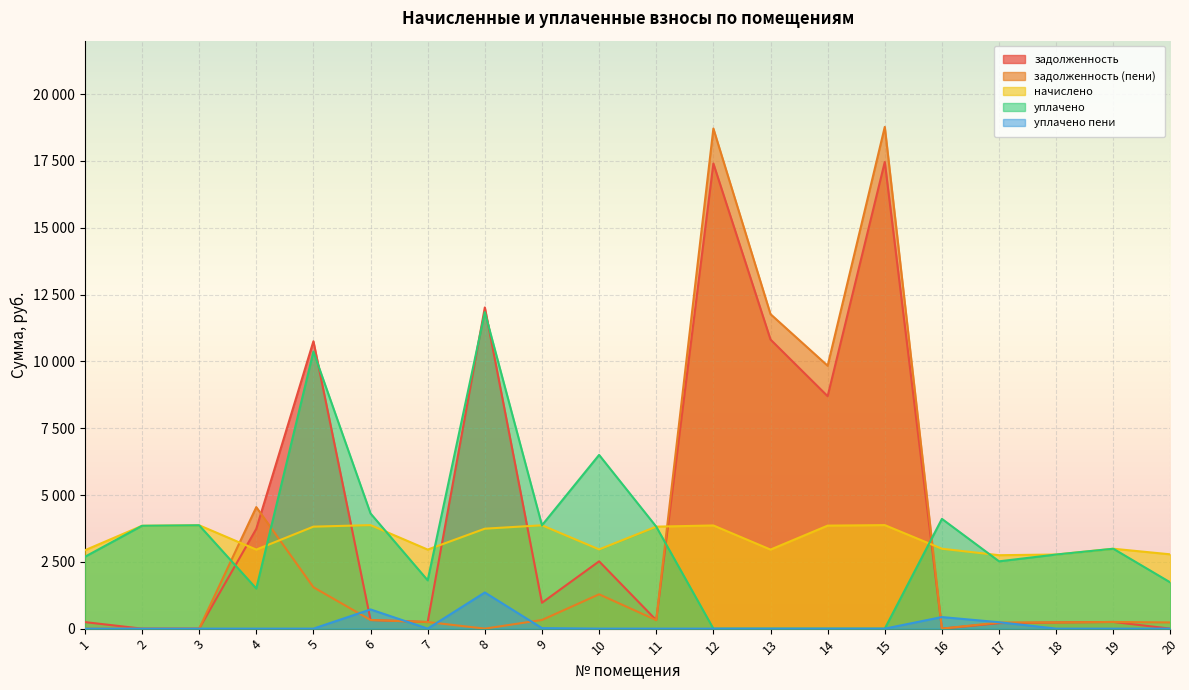

What is the difference between the maximum and minimum values in the уплачено пени series?

1353.0